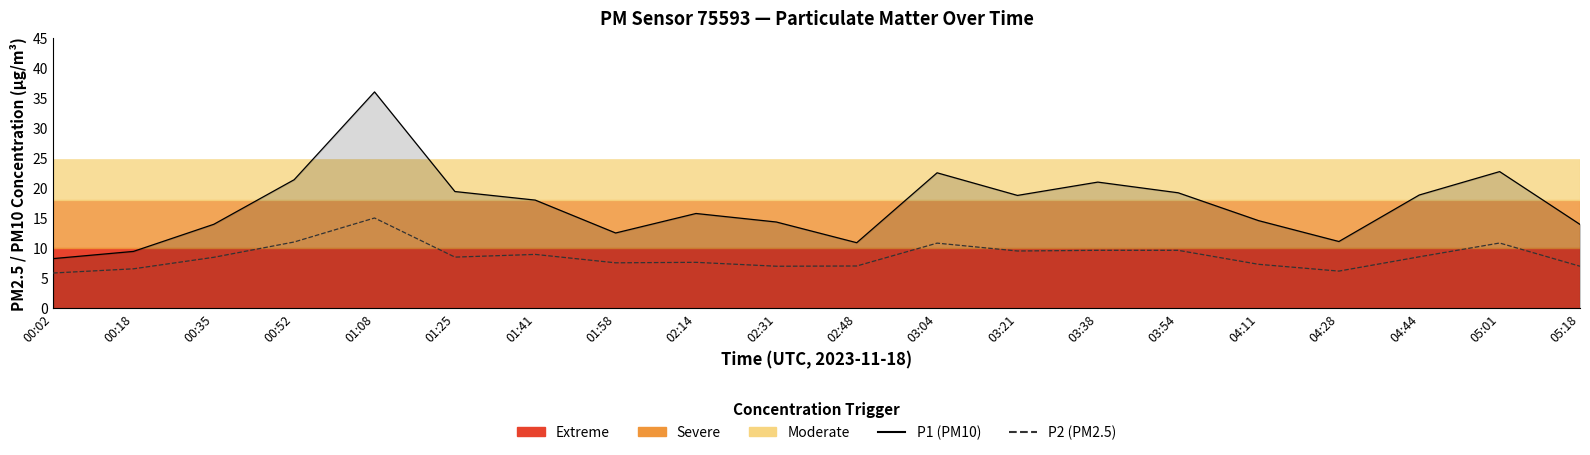

True or false: P2 and P1 cross at least once.

False